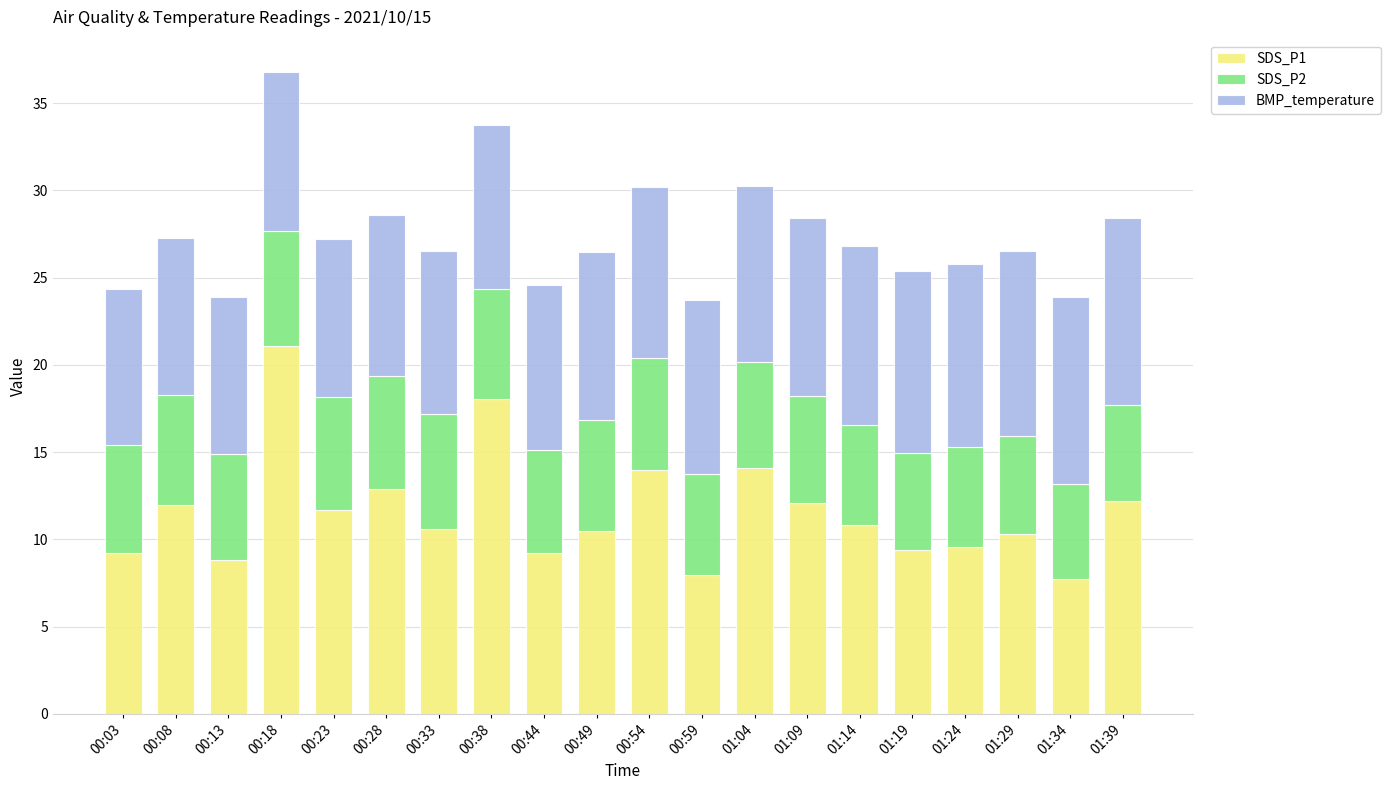

What is the difference between the maximum and second lowest values in the SDS_P1 series?

13.2